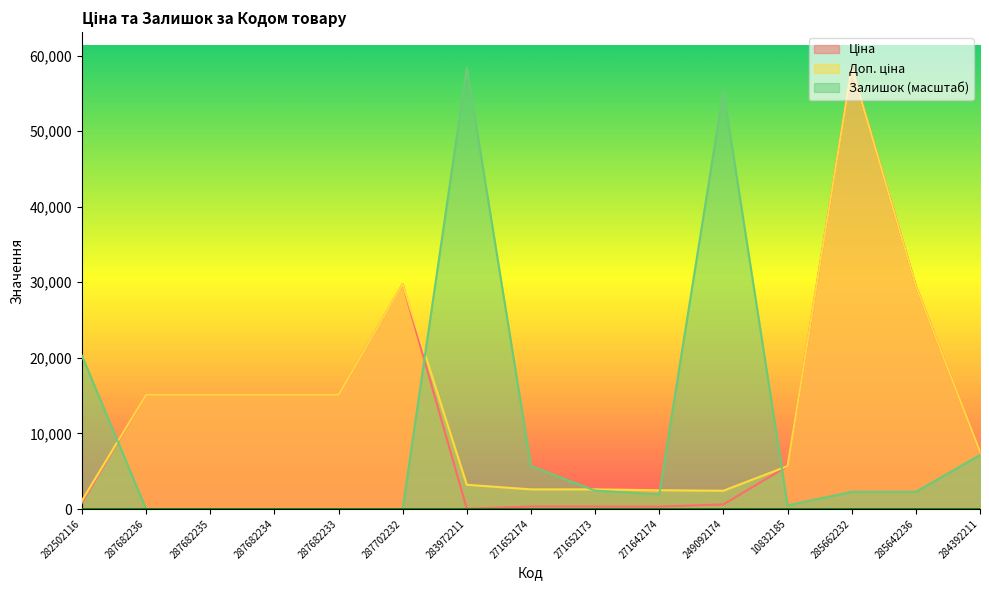

Where is the first local minimum for Залишок?

271642174